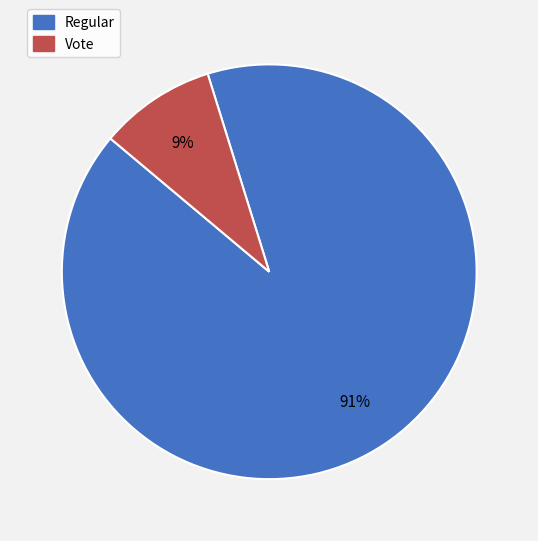

To the nearest percent, what is the average slice percentage?

50%